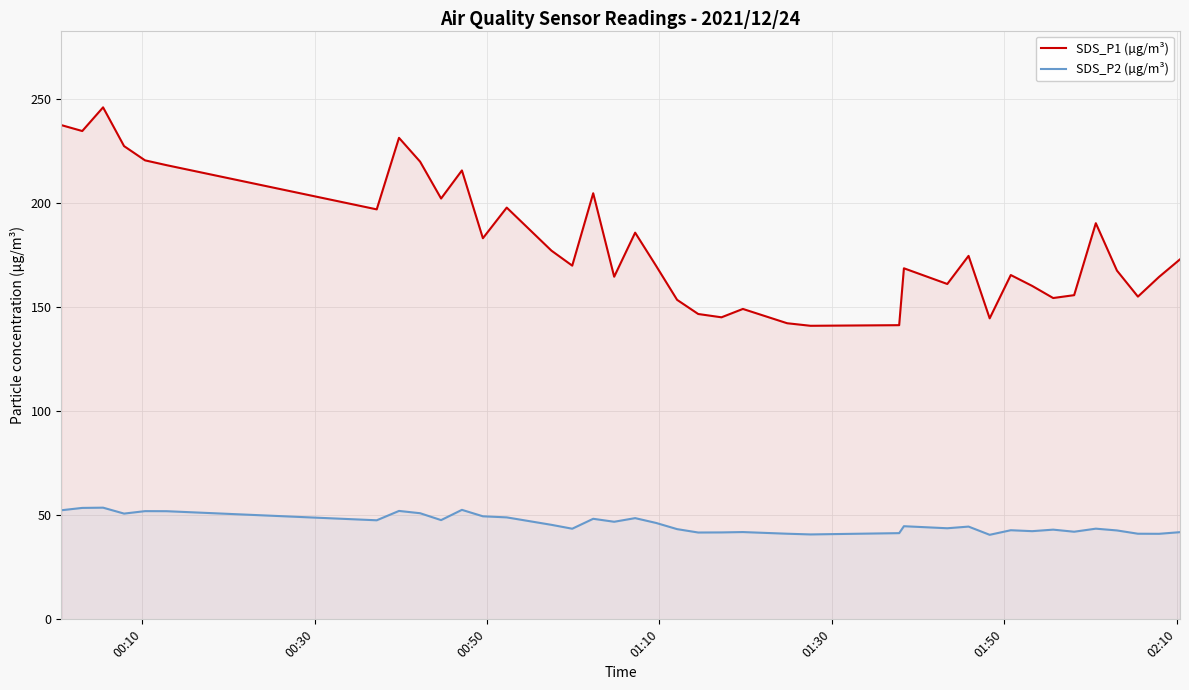

What are all the series names shown in the legend?

SDS_P1 (µg/m³), SDS_P2 (µg/m³)